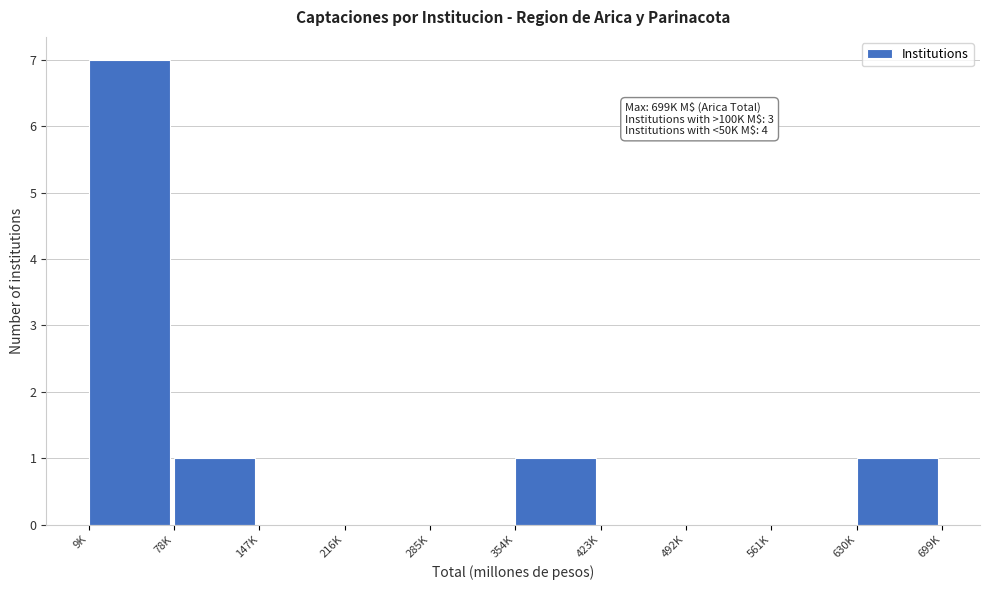

Reading right to left, list all the values displayed in this chart.

630K=1	561K=0	492K=0	423K=0	354K=1	285K=0	216K=0	147K=0	78K=1	9K=7